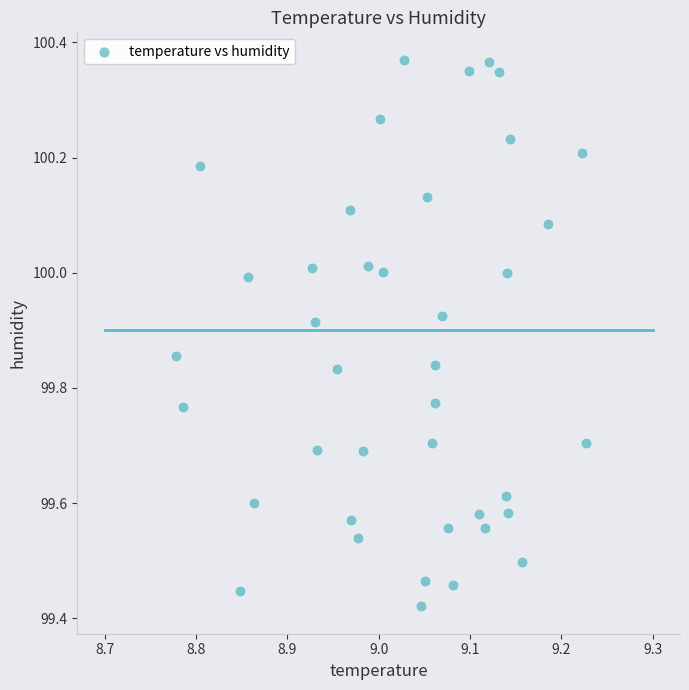

What is the range of X values (max minus min)?

0.4